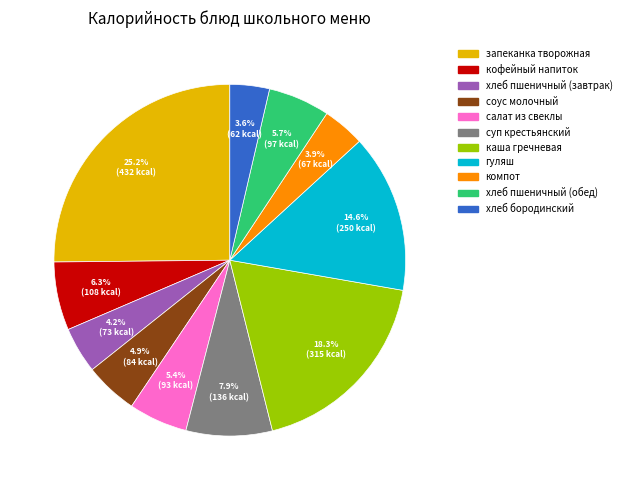

Does any single category account for the majority?

No